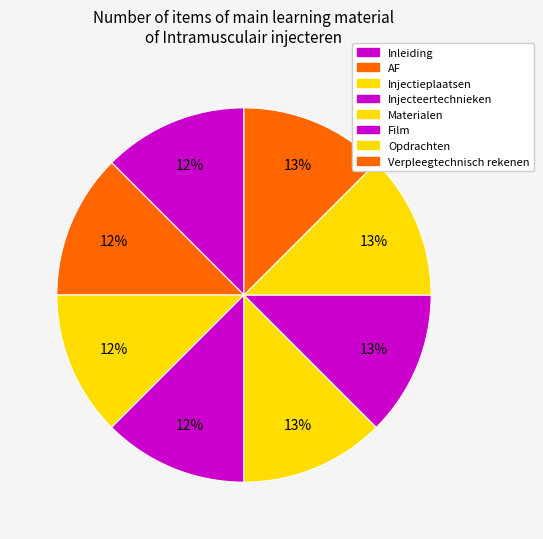

Count the number of slices in the pie.

8